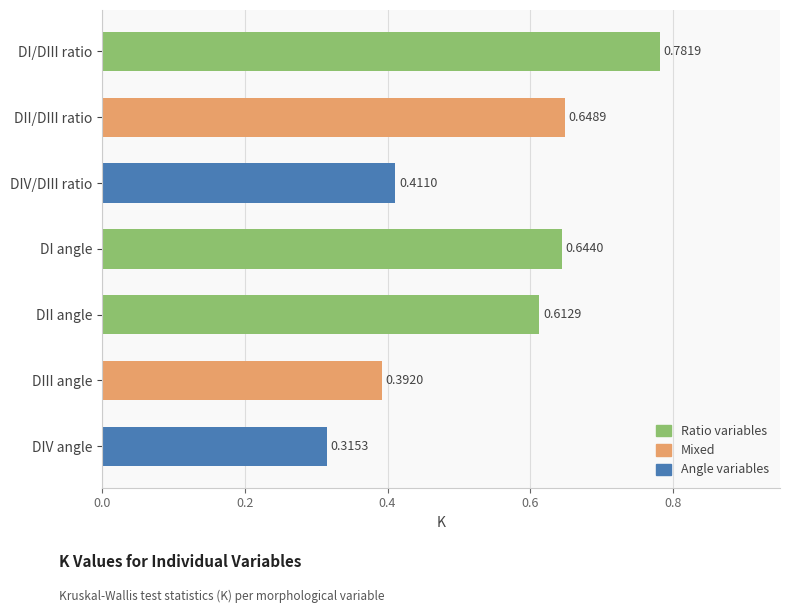

List the labels in order of value, largest first.

DI/DIII ratio, DII/DIII ratio, DI angle, DII angle, DIV/DIII ratio, DIII angle, DIV angle